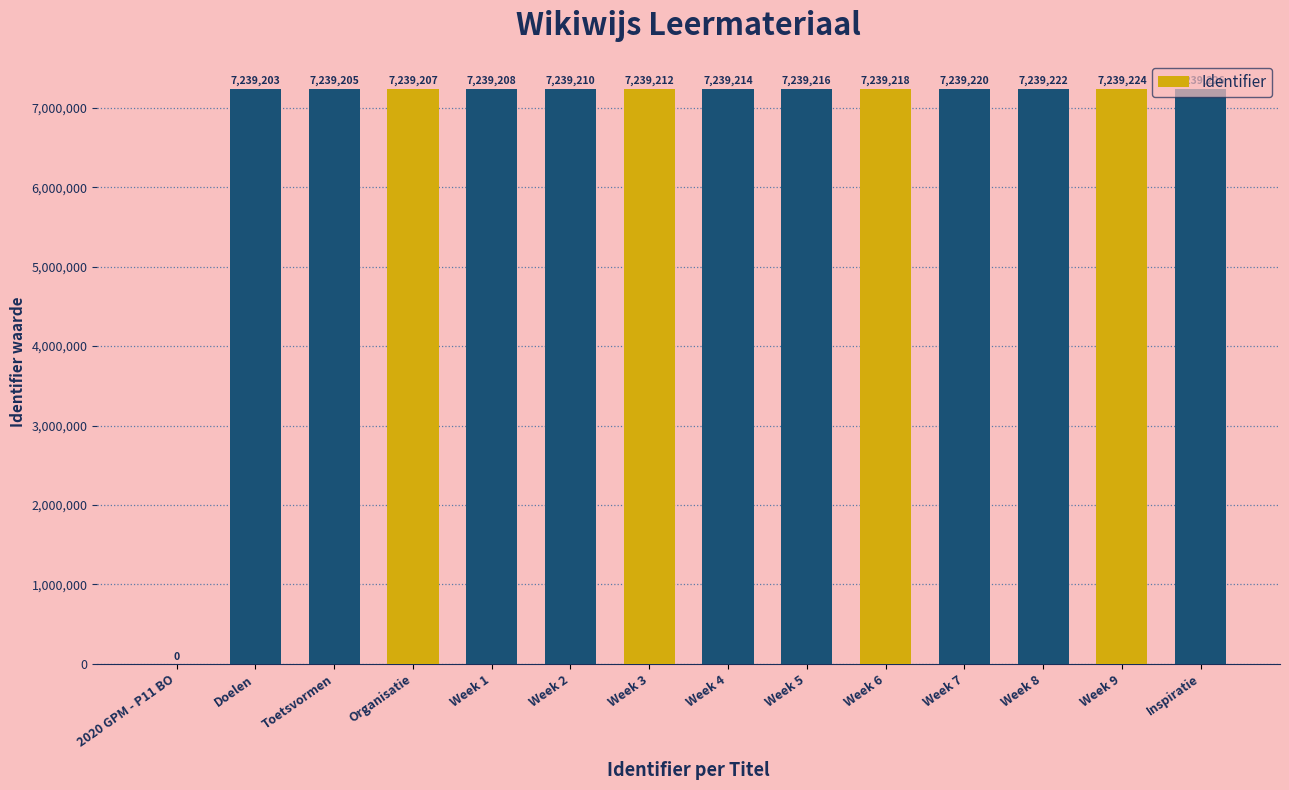

What is the sum of the values at Week 6 and Toetsvormen?

14478423